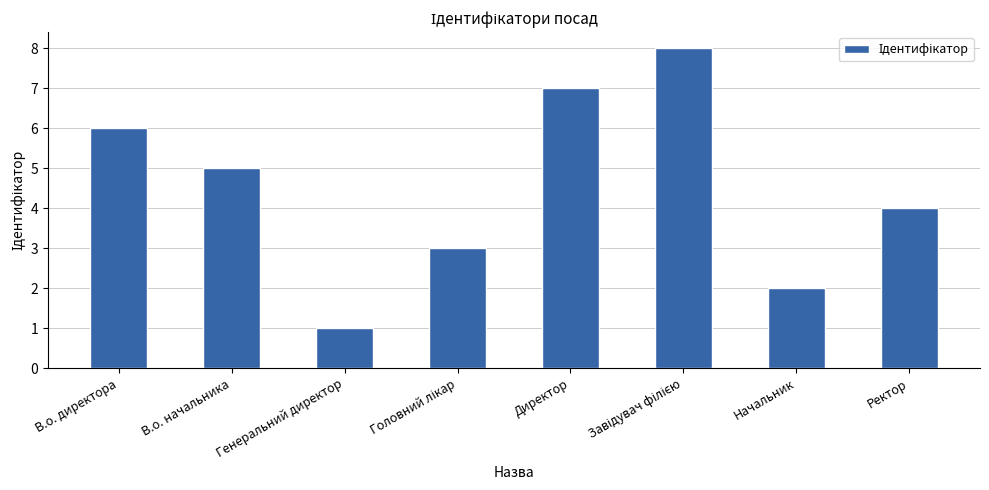

How many distinct data groups are displayed?

1